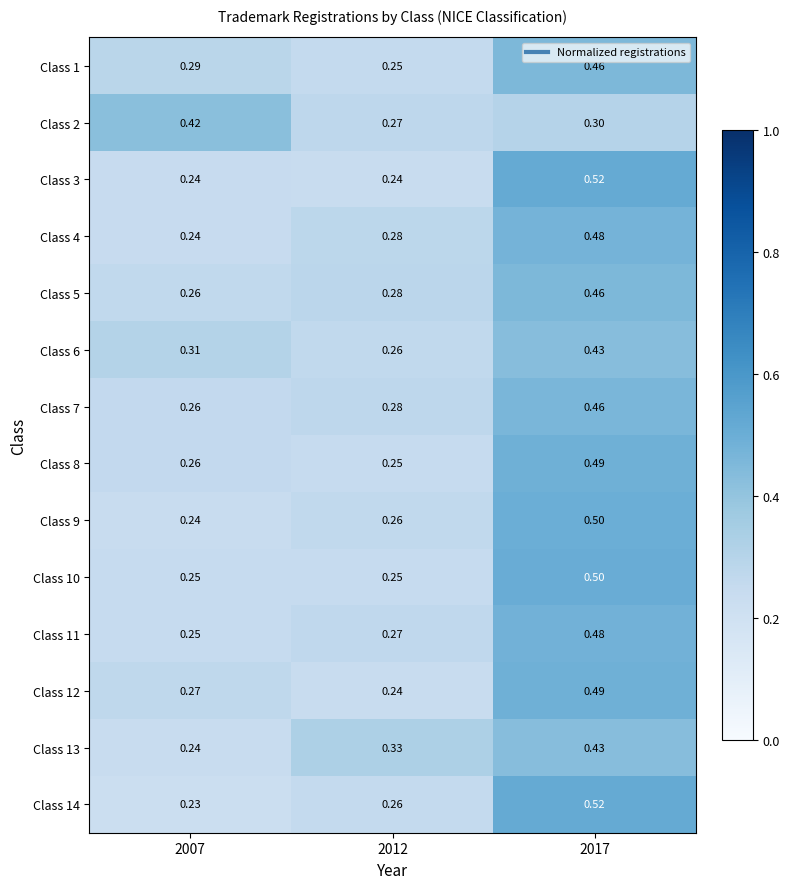

How many categories are shown in the chart?

3